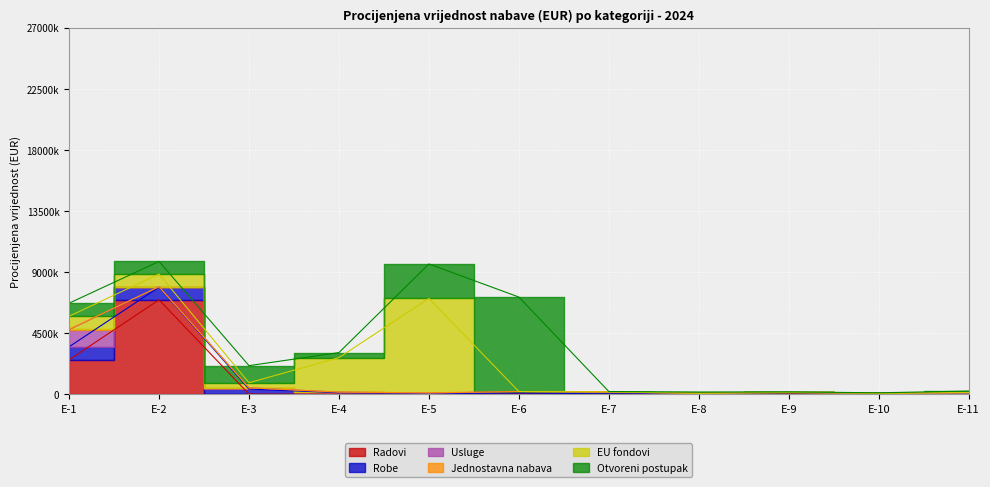

Which series has the widest spread of values?

EU fondovi